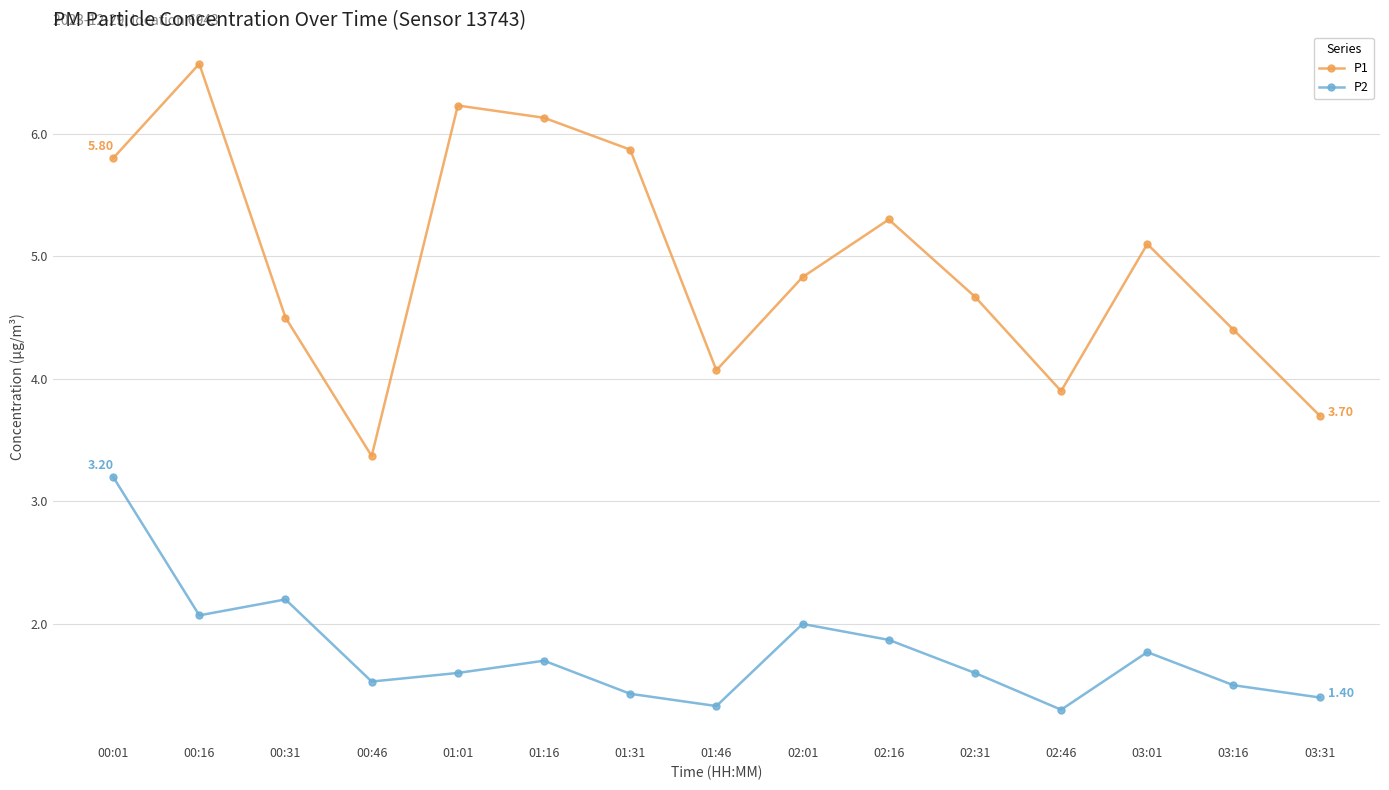

What is the highest value of the P2 series?

3.2